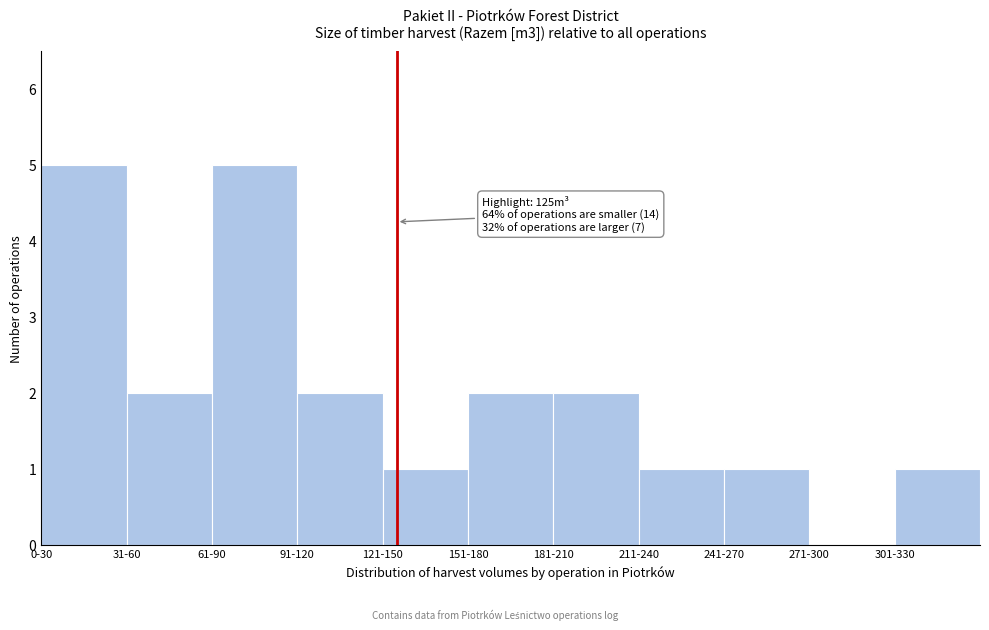

Reading left to right, extract all data points from this chart.

0-30=5	31-60=2	61-90=5	91-120=2	121-150=1	151-180=2	181-210=2	211-240=1	241-270=1	271-300=0	301-330=1